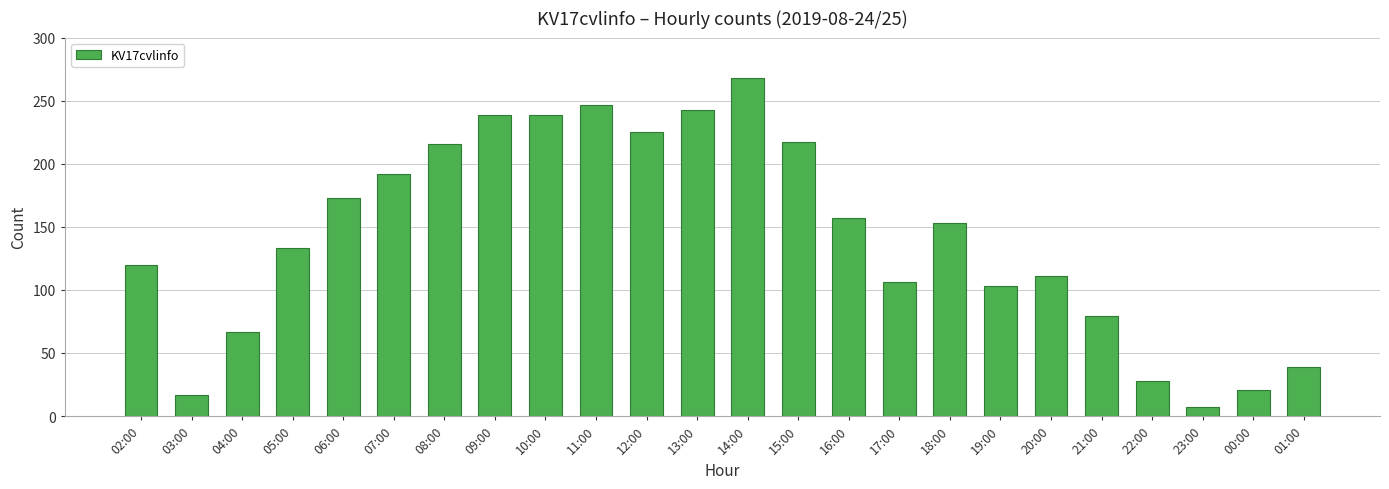

What is the ratio of the value at 03:00 to the value at 13:00?

0.1